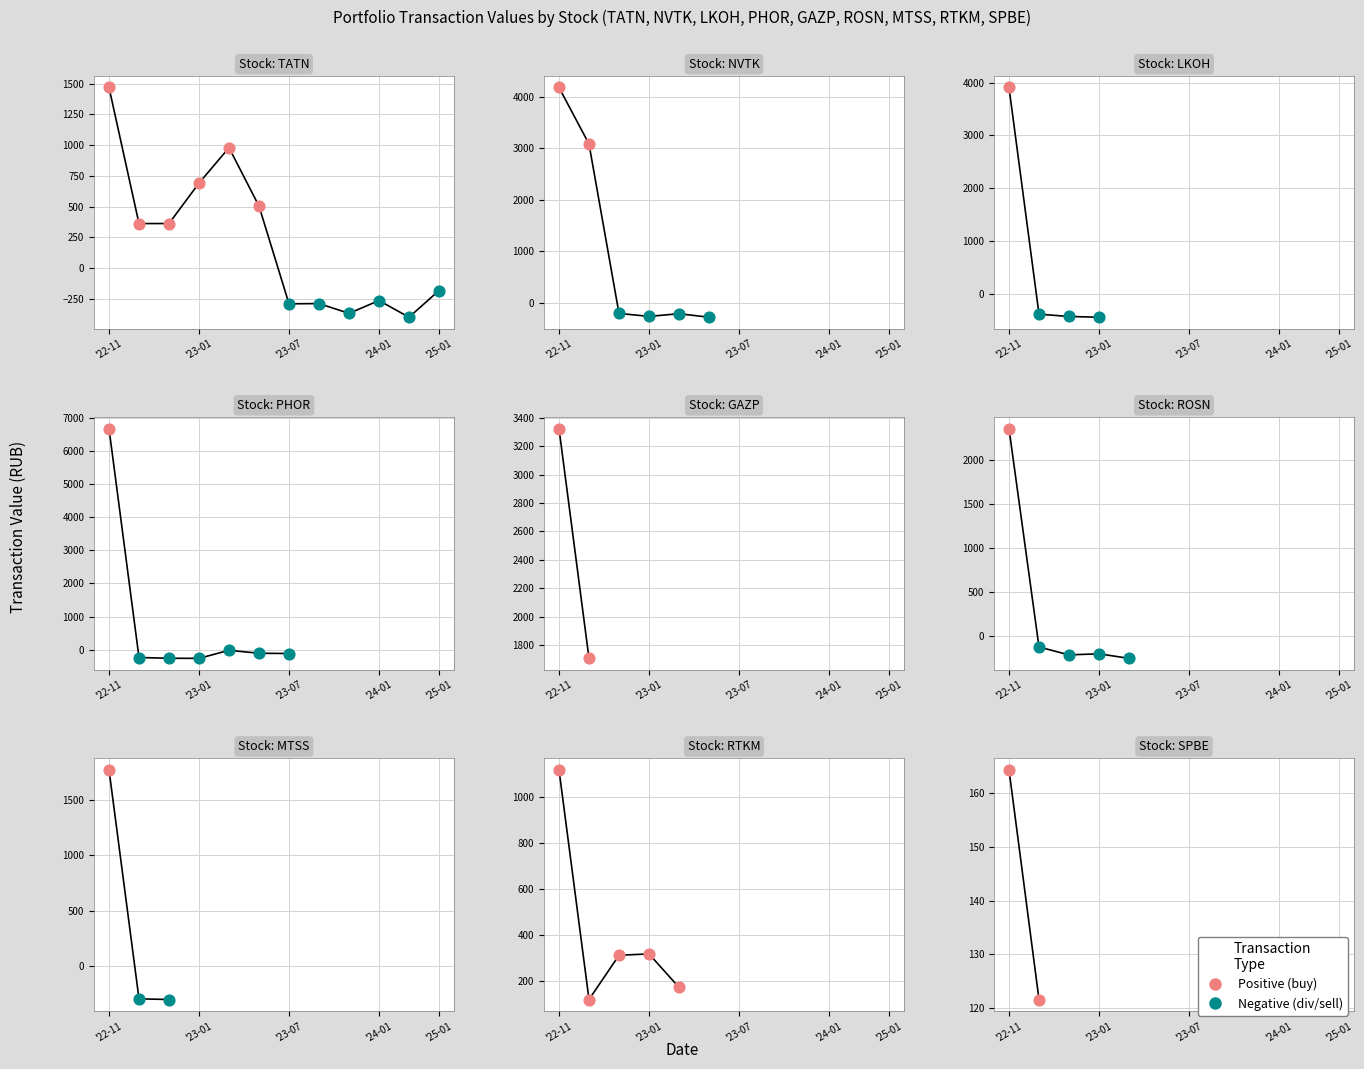

Which series reaches the minimum Y coordinate?

Negative (div/sell)